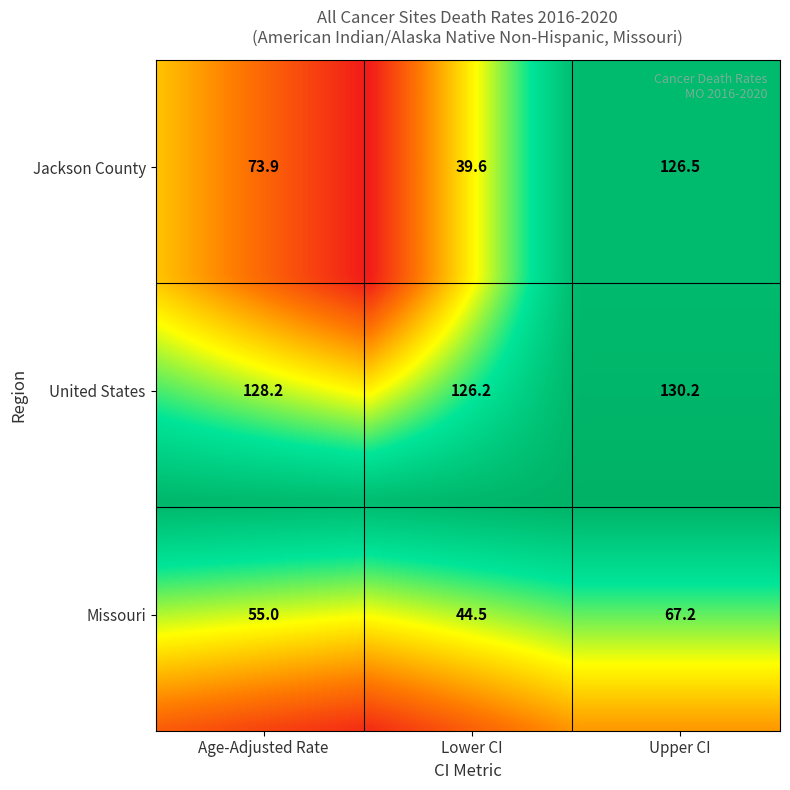

Reading right to left, extract all data points from this chart.

Missouri: Upper CI=67.2	Lower CI=44.5	Age-Adjusted Rate=55.0
United States: Upper CI=130.2	Lower CI=126.2	Age-Adjusted Rate=128.2
Jackson County: Upper CI=126.5	Lower CI=39.6	Age-Adjusted Rate=73.9